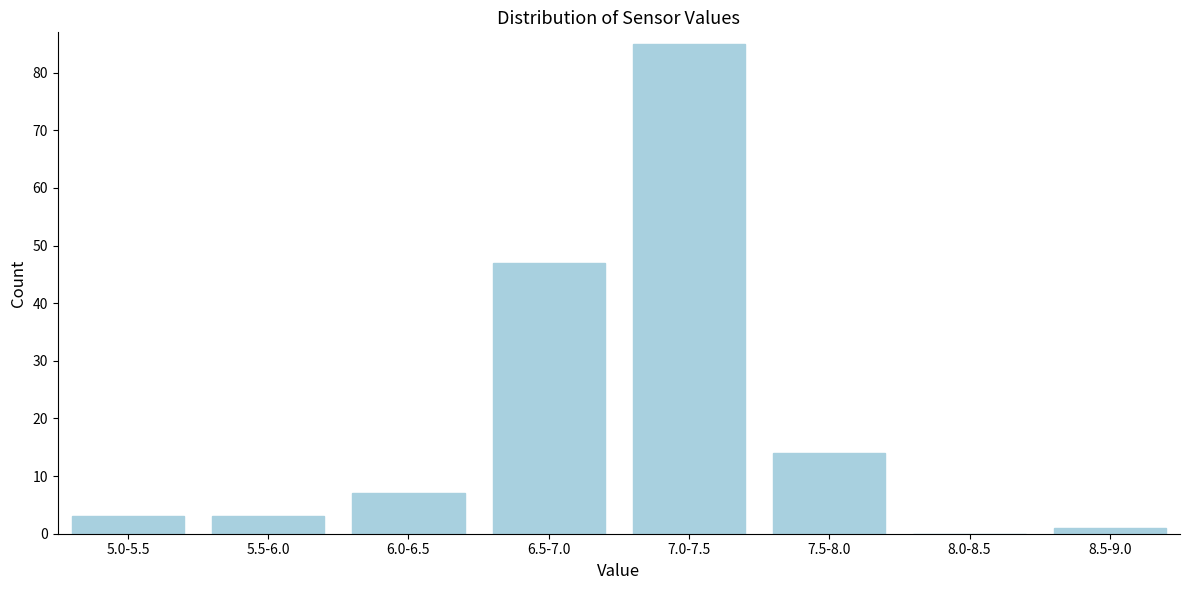

Reading left to right, transcribe all the data shown in this chart.

5.0-5.5=3	5.5-6.0=3	6.0-6.5=7	6.5-7.0=47	7.0-7.5=85	7.5-8.0=14	8.0-8.5=0	8.5-9.0=1